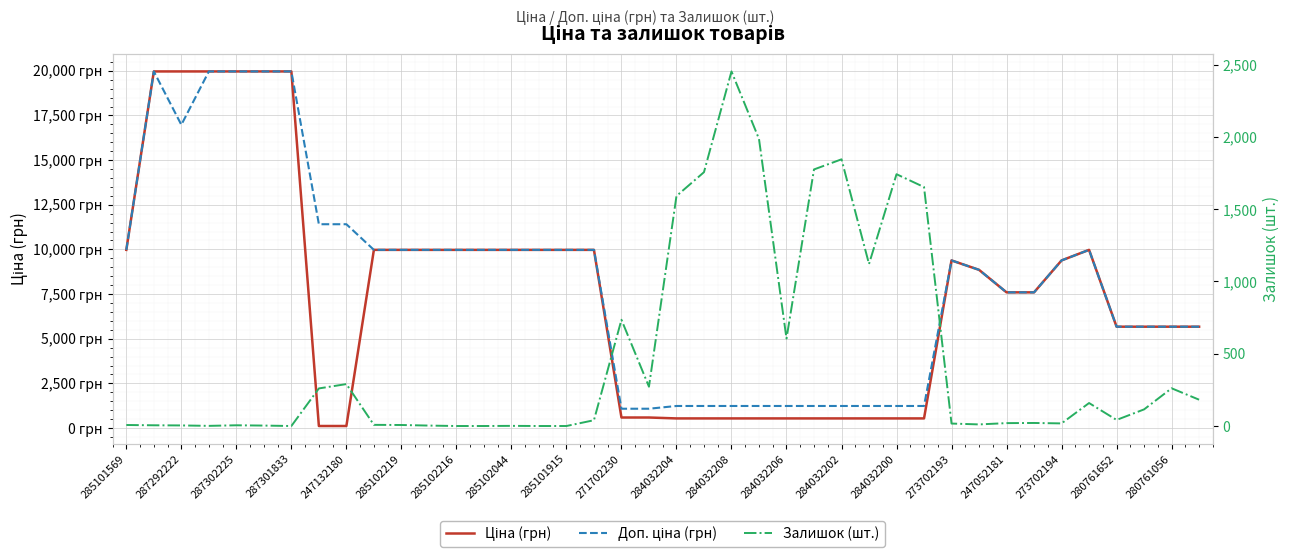

The value of Ціна (грн) at 247052181 is 7596.5. True or false?

True